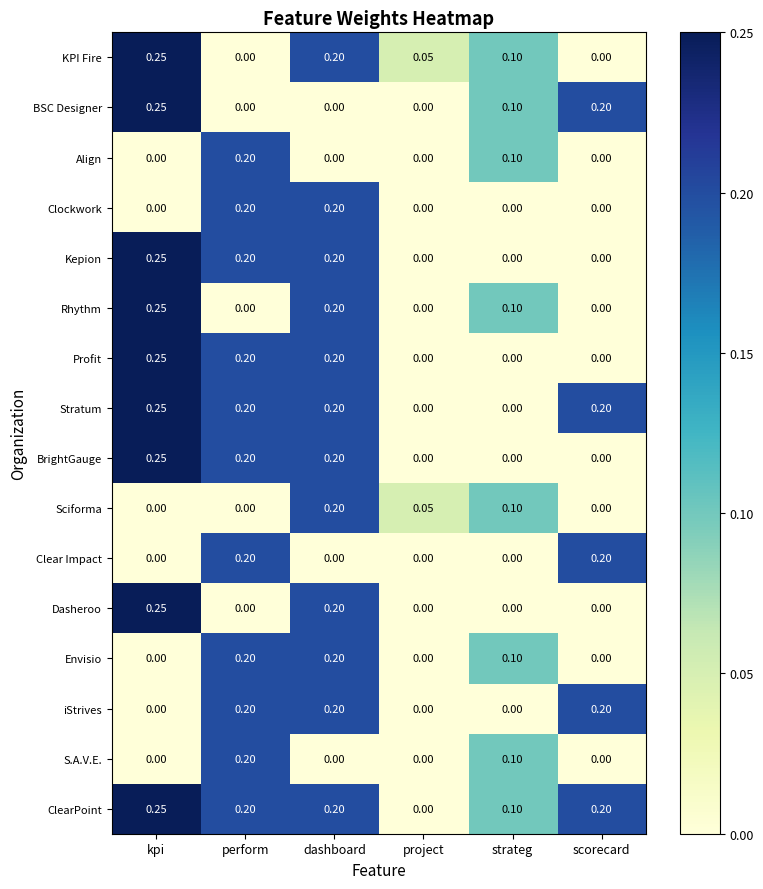

At which category does the chart reach its peak across all series?

kpi